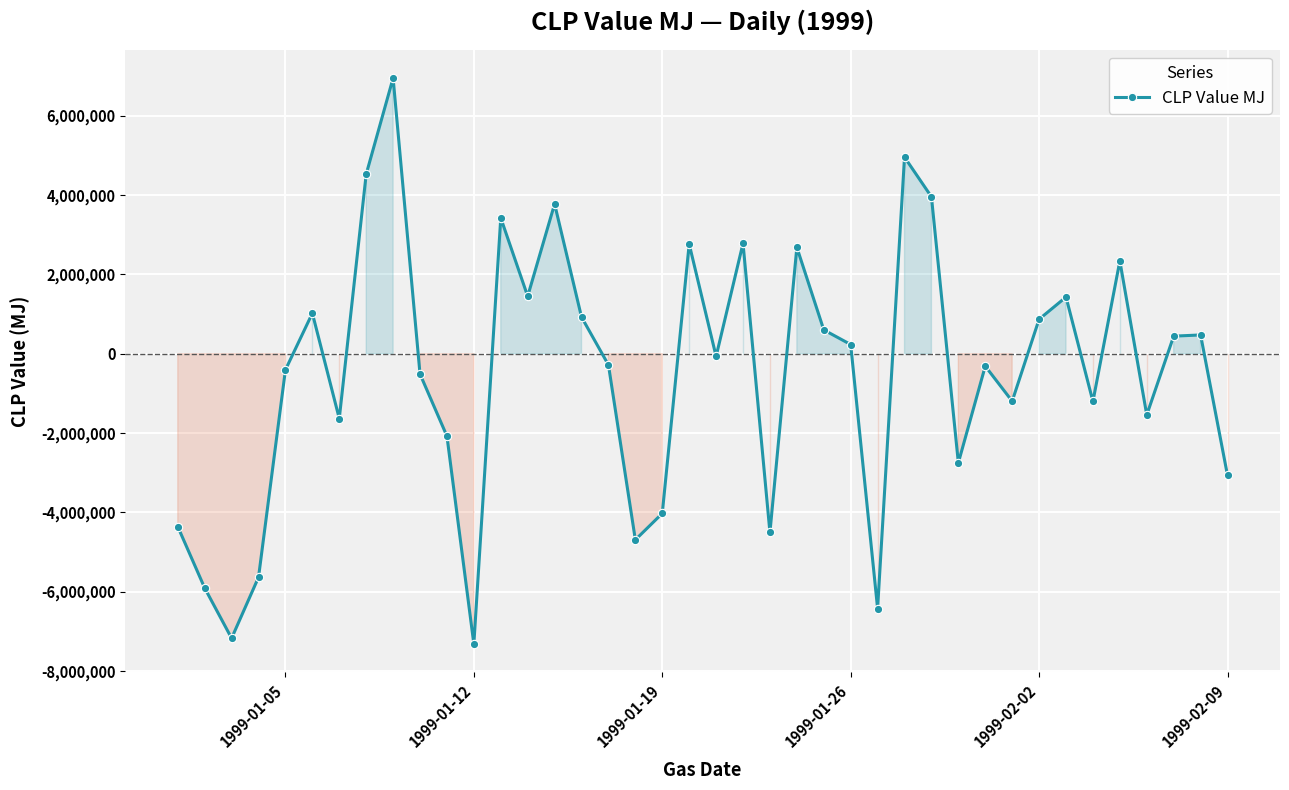

How many interior local peaks (higher than both neighbors) does the data have?

12